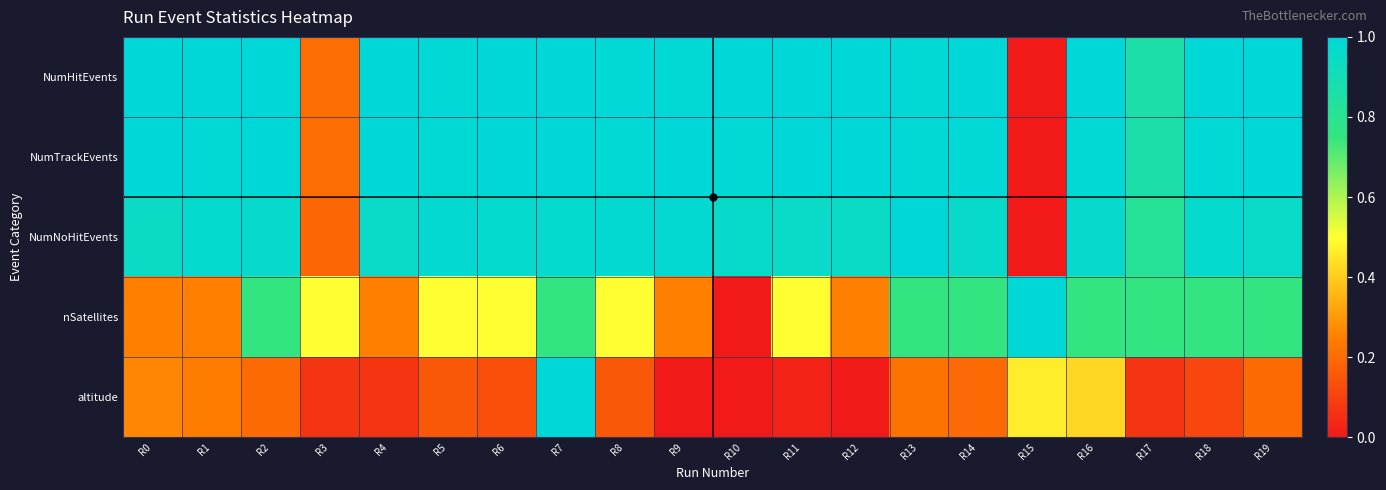

At R14, list the series in order from largest to smallest.

NumHitEvents, NumTrackEvents, NumNoHitEvents, nSatellites, altitude